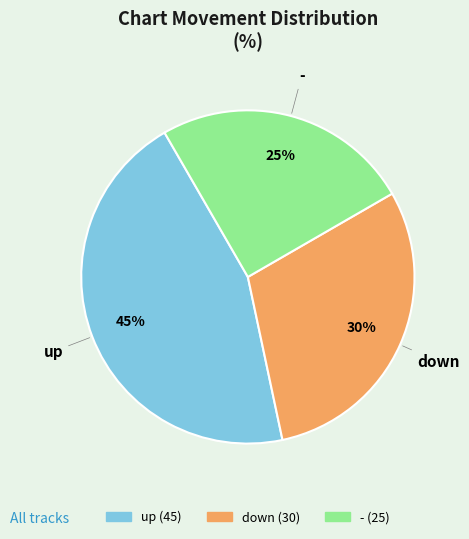

Rank the categories by value from lowest to highest.

-, down, up